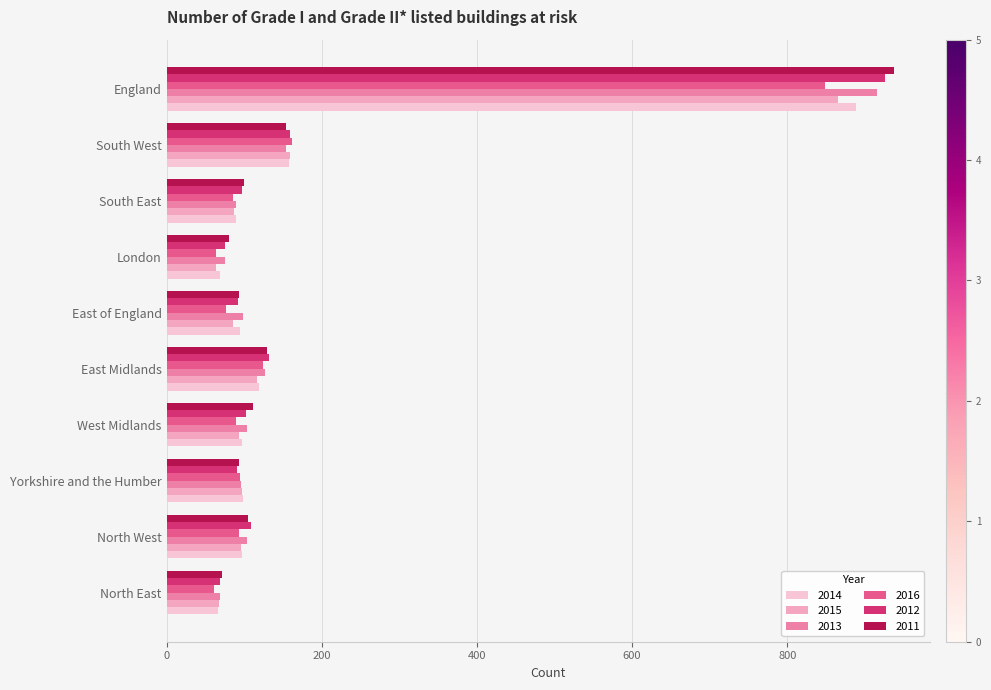

How many values in the 2015 series are below 96?

5